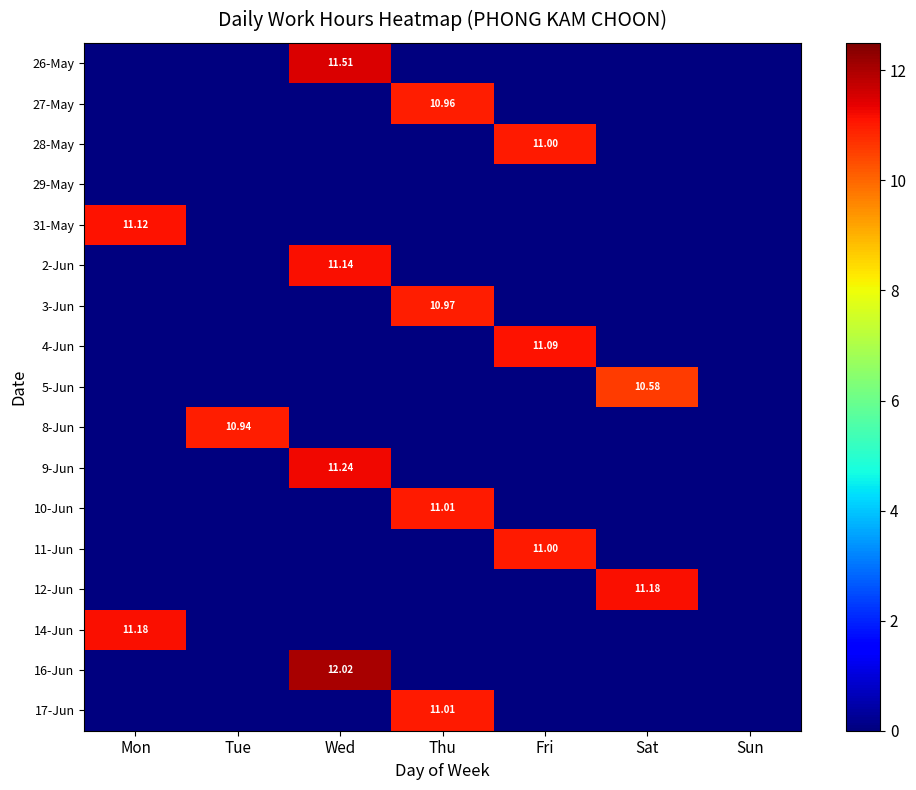

Between Fri and Sun, which is larger?

Fri